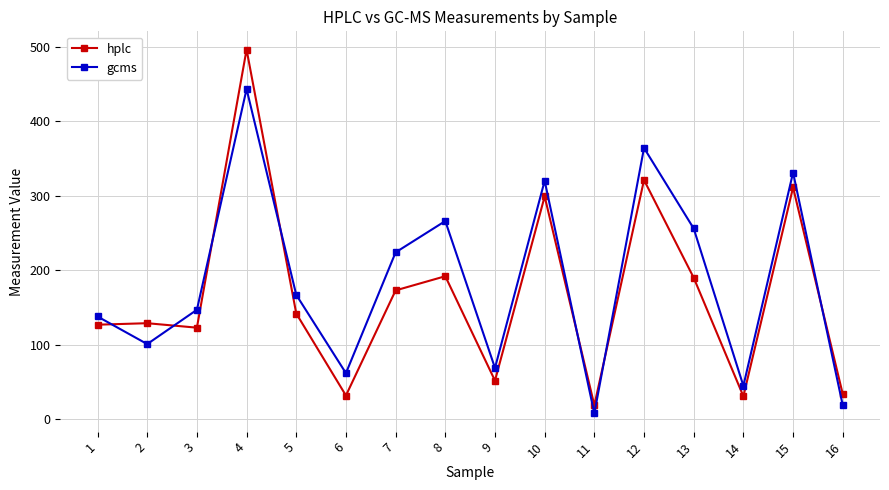

Where is the first local minimum for gcms?

2